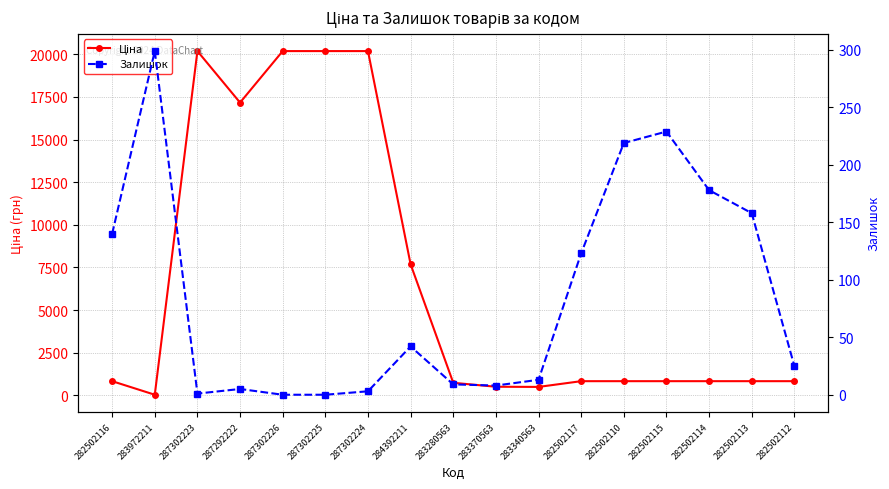

How many intersections are there between Ціна and Залишок?

2